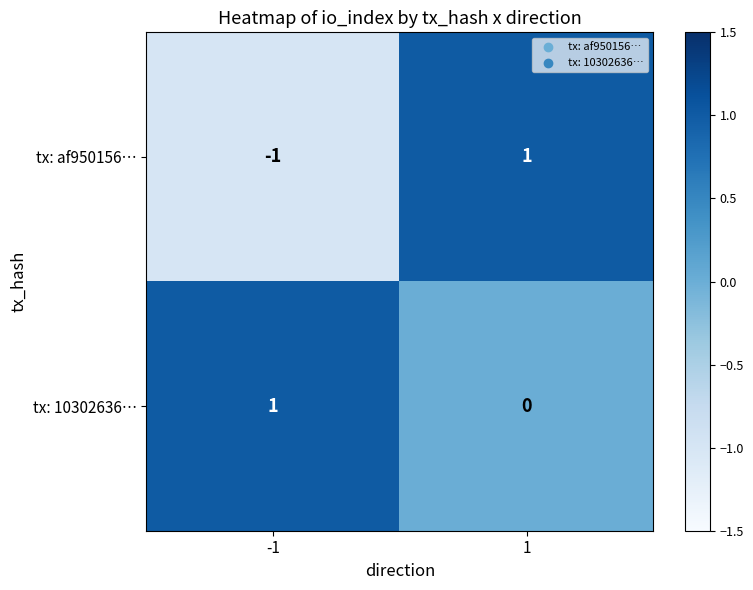

Between -1 and 1, which series saw the biggest shift?

tx: af950156…